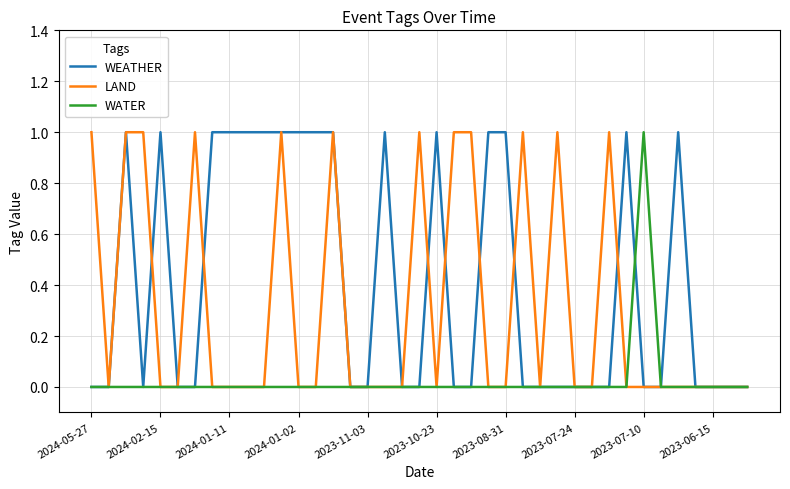

Is this an area chart (filled region under the line)?

No